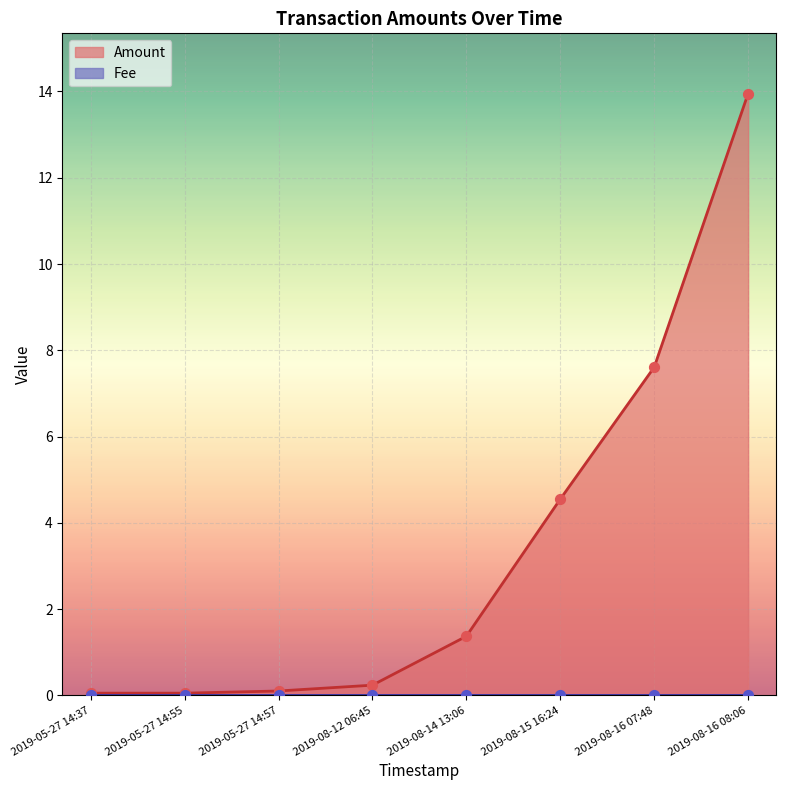

What is the change in value from 2019-05-27 14:55 to 2019-05-27 14:57?

+0.1